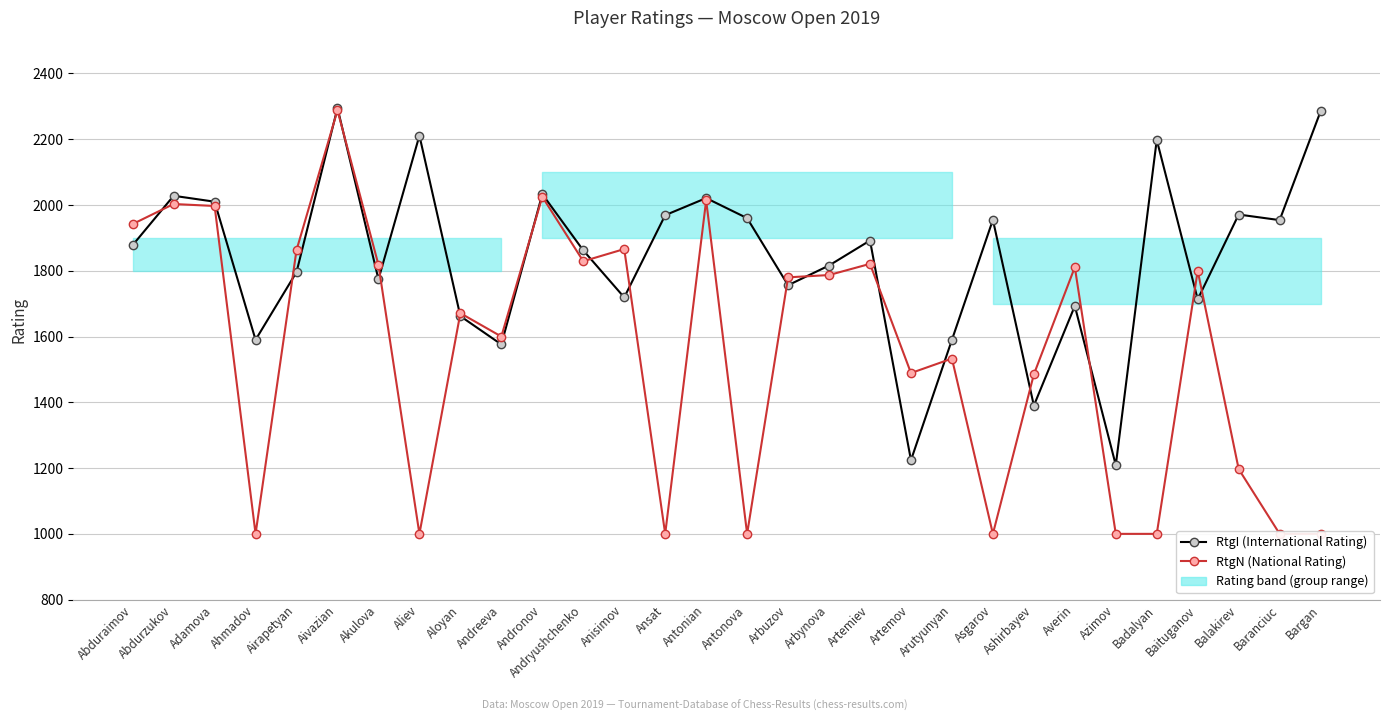

Between Balakirev and Asgarov, which is larger?

Balakirev